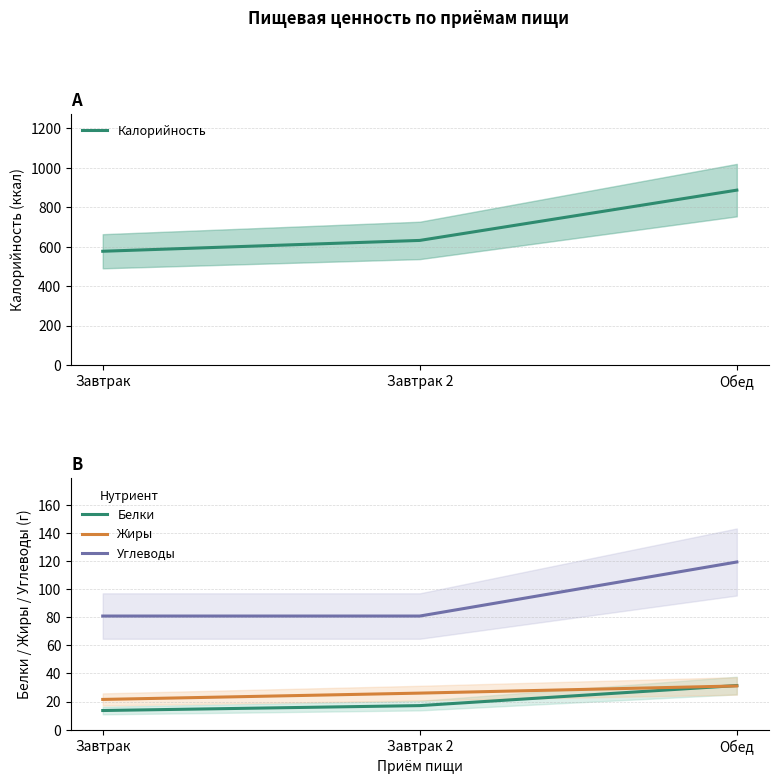

Where is Жиры nearest to the value 26?

Завтрак 2